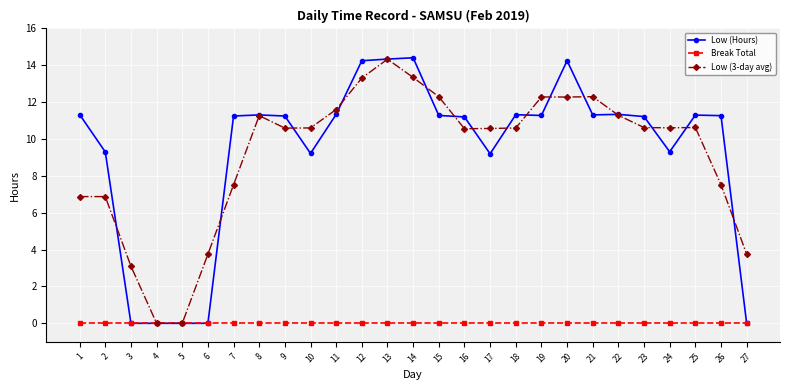

At which label does Low (3-day avg) first exceed 10?

8